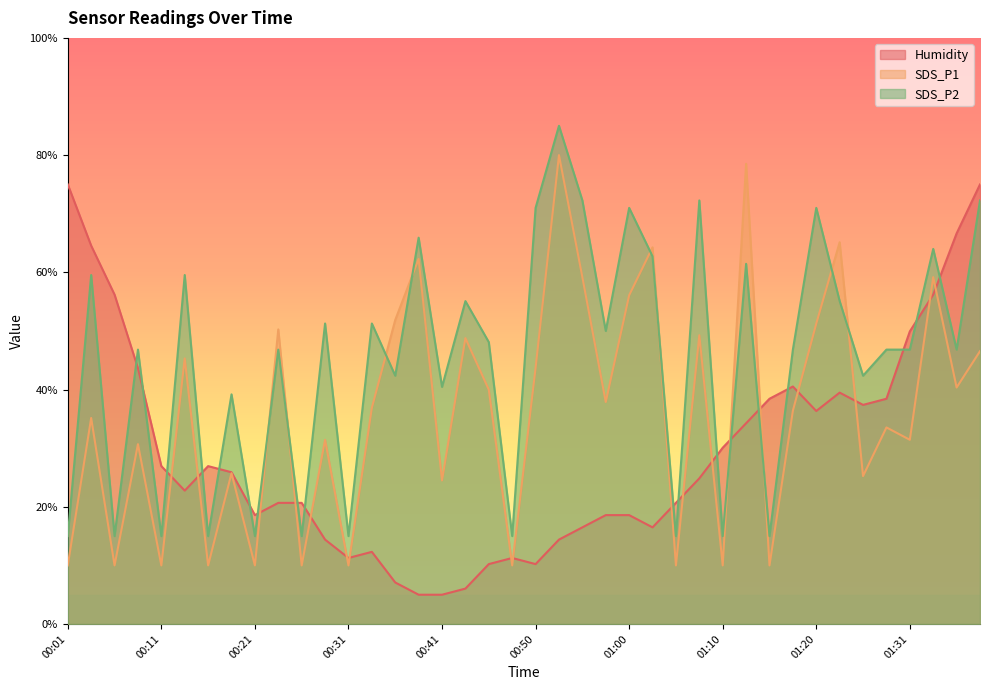

Reading left to right, list all the values displayed in this chart.

Humidity: 75.0	64.6	56.2	43.7	26.9	22.8	26.9	25.9	18.6	20.7	20.7	14.4	11.3	12.3	7.1	5.0	5.0	6.0	10.2	11.3	10.2	14.4	16.5	18.6	18.6	16.5	20.7	24.9	30.1	34.3	38.4	40.5	36.3	39.5	37.4	38.4	49.9	56.2	66.6	75.0
SDS_P1: 10.0	35.2	10.0	30.7	10.0	45.3	10.0	25.7	10.0	50.3	10.0	31.4	10.0	36.9	51.9	62.3	24.5	48.8	40.0	10.0	43.7	80.0	59.2	37.9	56.1	64.3	10.0	49.3	10.0	78.5	10.0	36.4	51.3	65.1	25.2	33.5	31.4	59.2	40.4	46.5
SDS_P2: 15.0	59.5	15.0	46.8	15.0	59.5	15.0	39.2	15.0	46.8	15.0	51.3	15.0	51.3	42.4	65.9	40.5	55.1	48.1	15.0	71.0	85.0	72.3	50.0	71.0	62.7	15.0	72.3	15.0	61.5	15.0	46.8	71.0	55.1	42.4	46.8	46.8	64.0	46.8	72.3